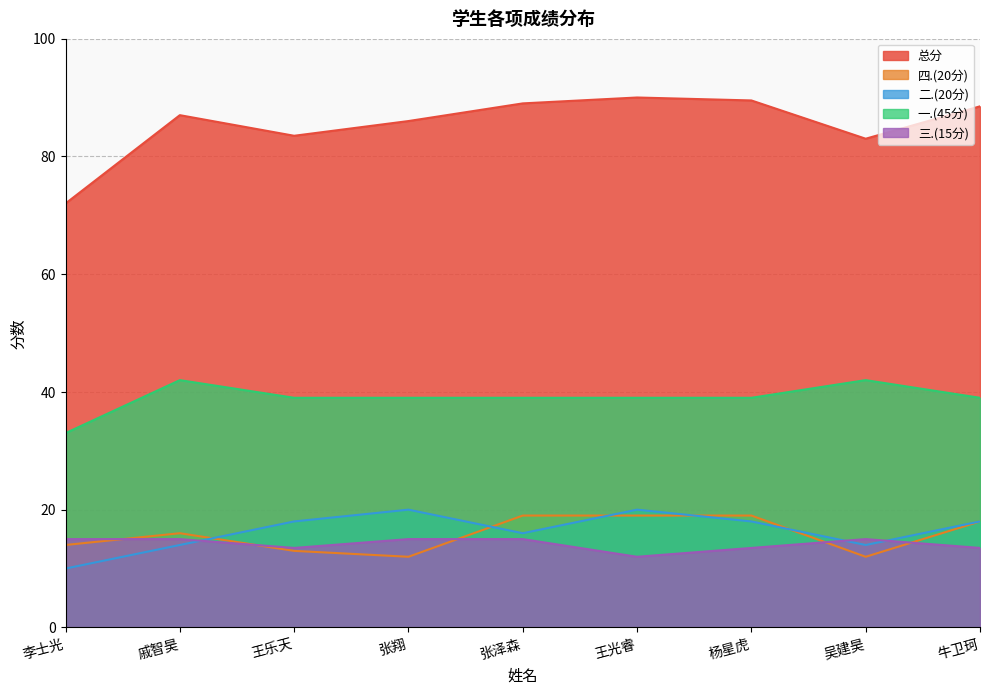

At which category is the sum across all series the highest?

王光睿